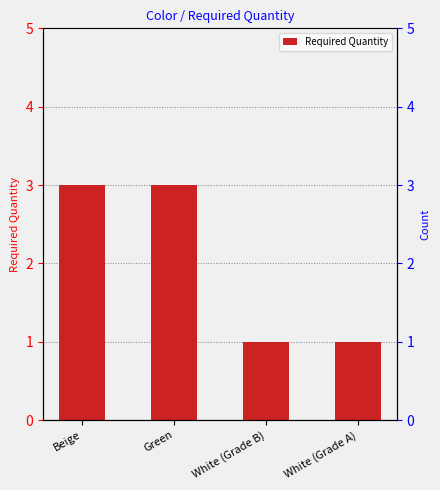

The value at White (Grade A) is 1. True or false?

True